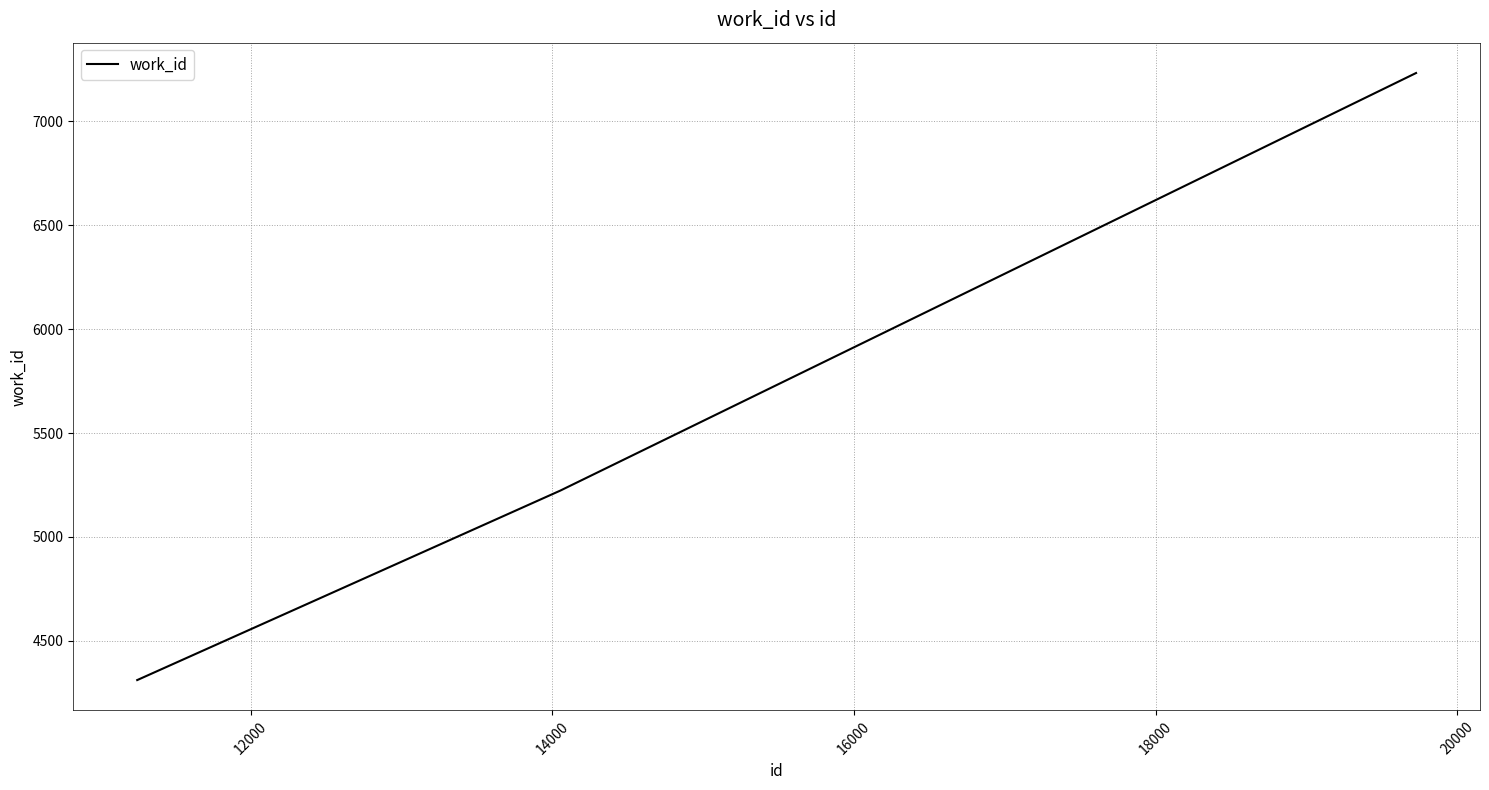

How many values are below 5223?

1